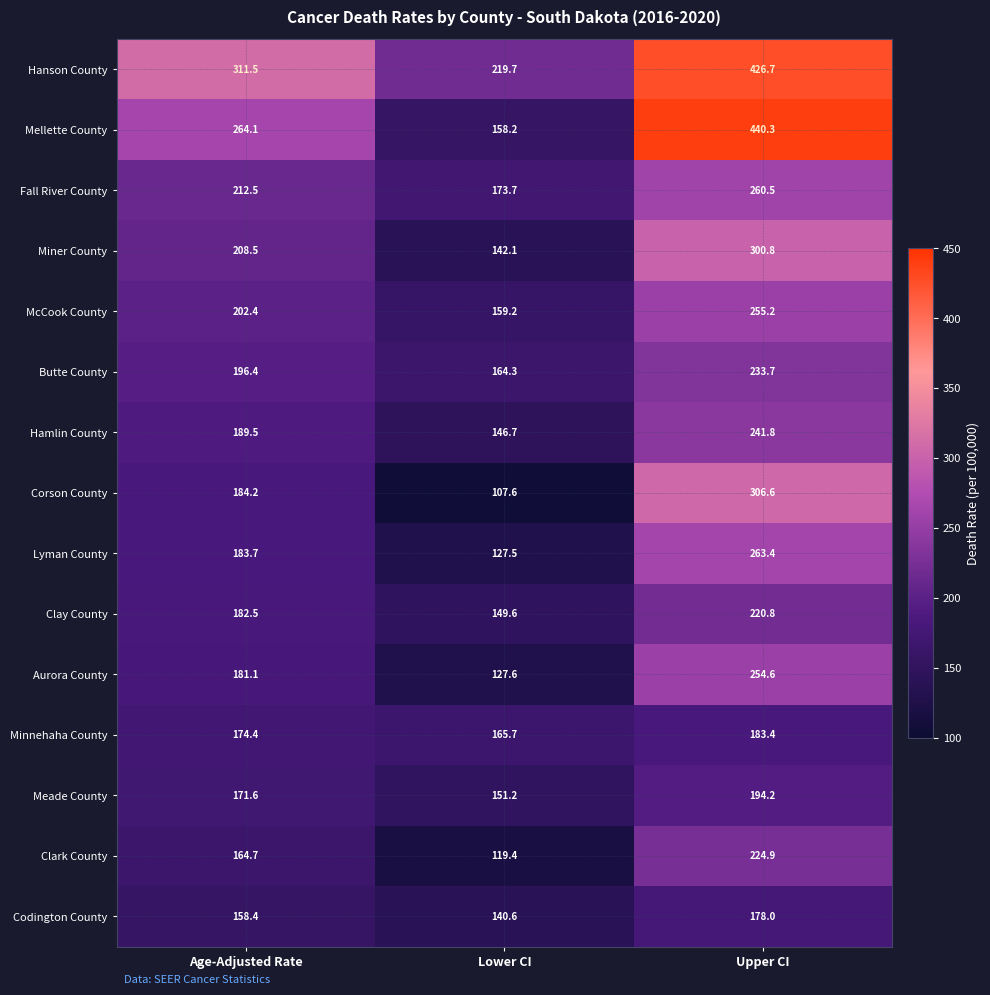

What is the difference between the Miner County values at Age-Adjusted Rate and Lower CI?

66.4